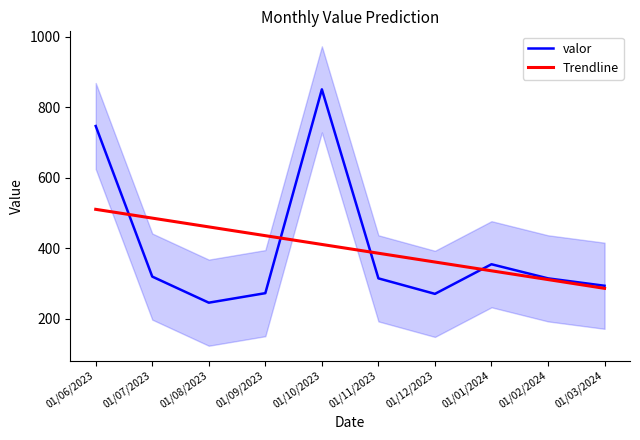

List the series in order of their overall mean, highest first.

valor, Trendline